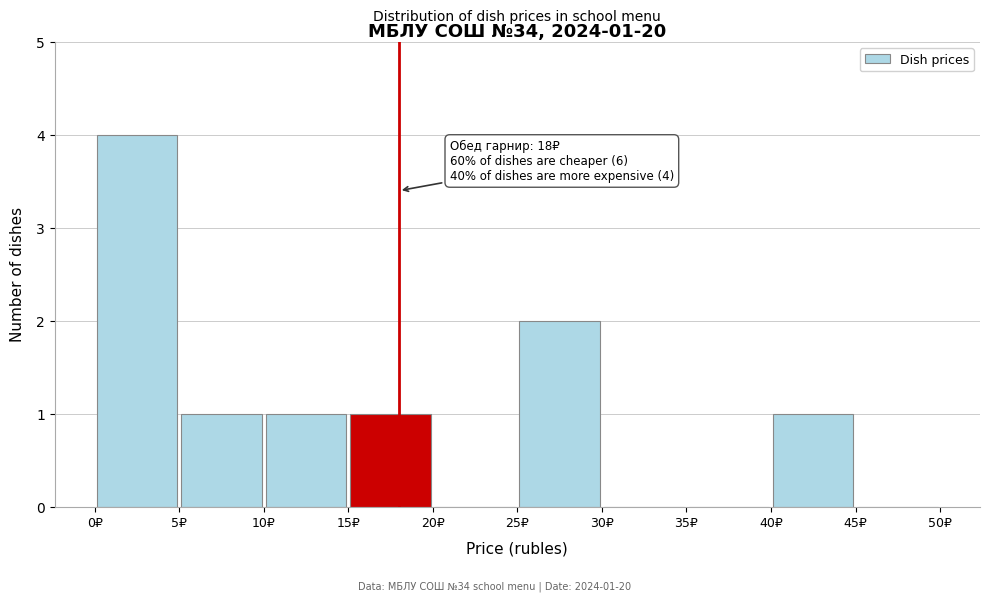

Over which range of the x-axis is the bar tallest?

0 to 5